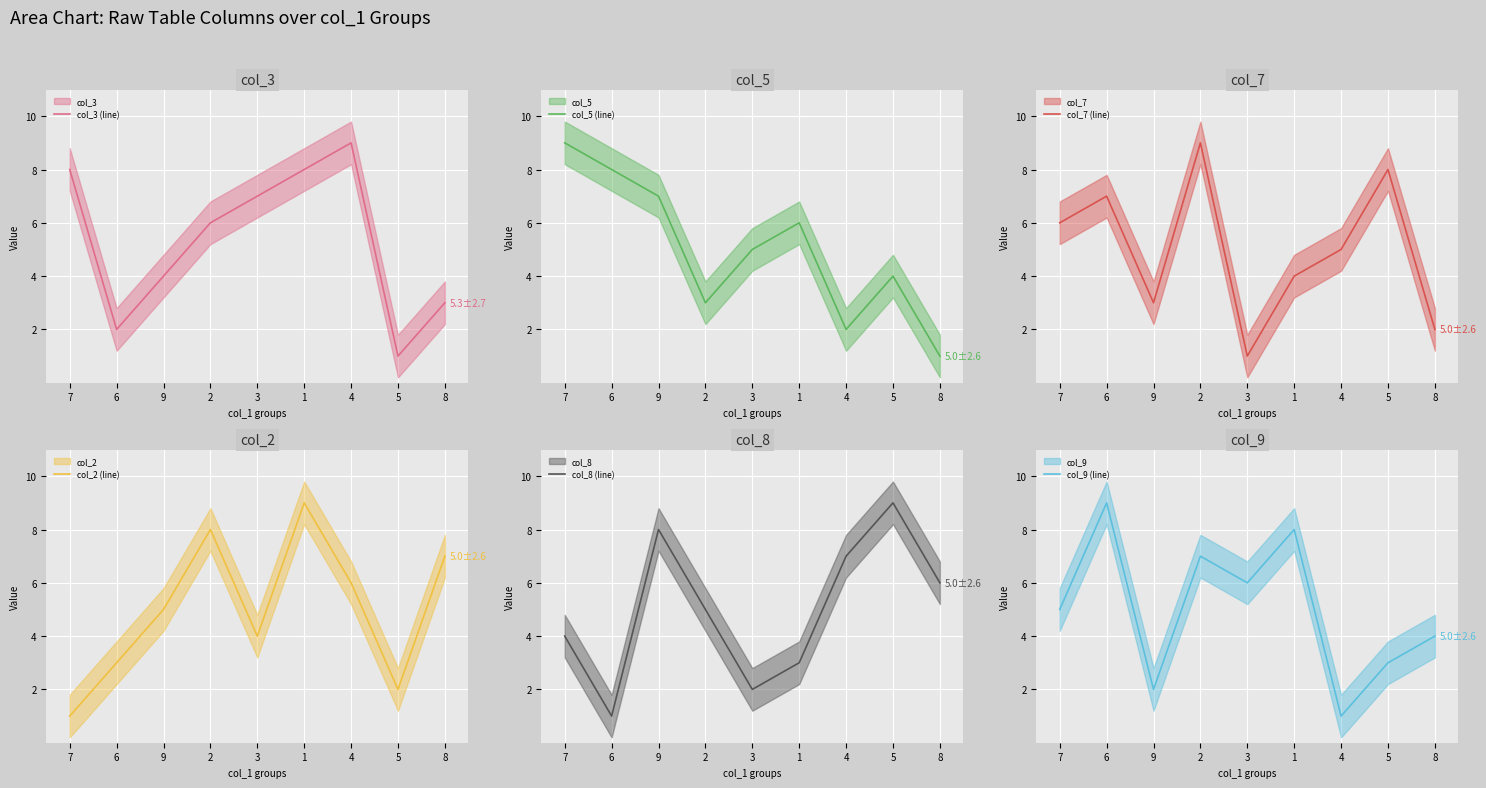

Rank the series by their maximum value, from highest to lowest.

col_3 (line), col_5 (line), col_7 (line), col_2 (line), col_8 (line), col_9 (line)